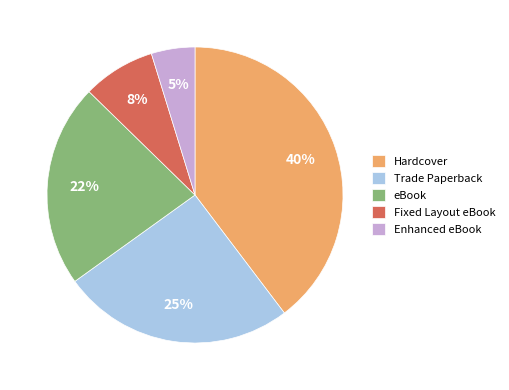

To the nearest percent, what portion does Hardcover represent?

40%